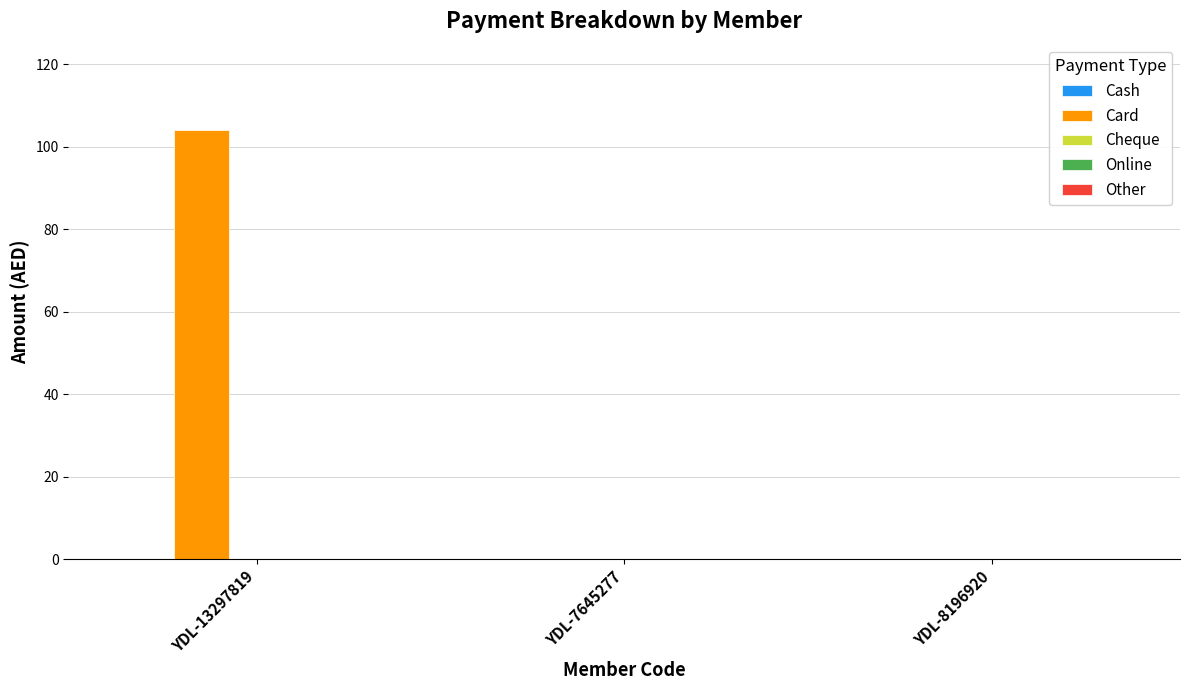

Reading left to right, transcribe all the data shown in this chart.

YDL-13297819=104	YDL-7645277=0	YDL-8196920=0